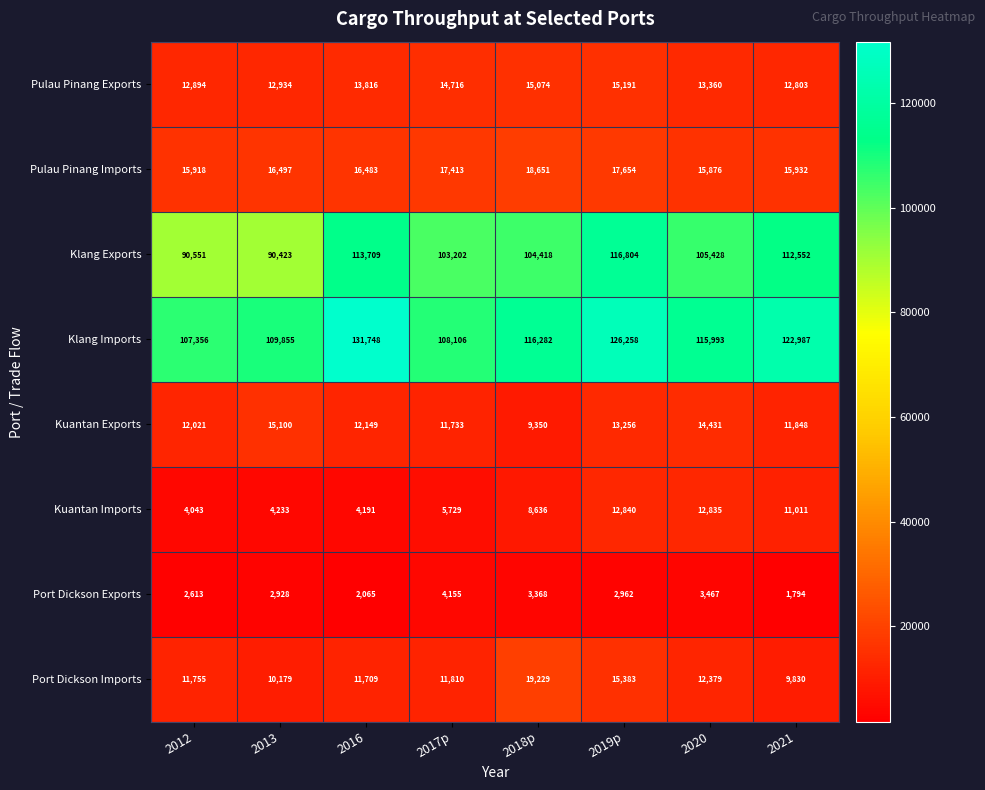

What is the maximum value shown in the chart?

131748